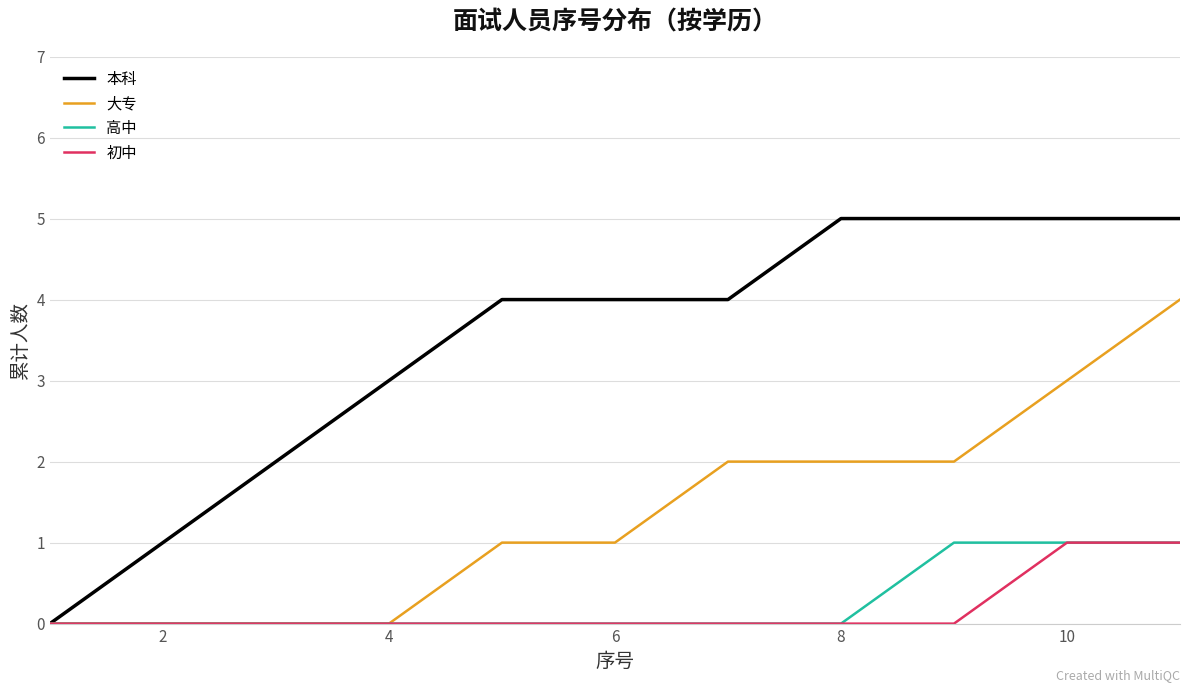

Which series has the largest range (max minus min)?

本科